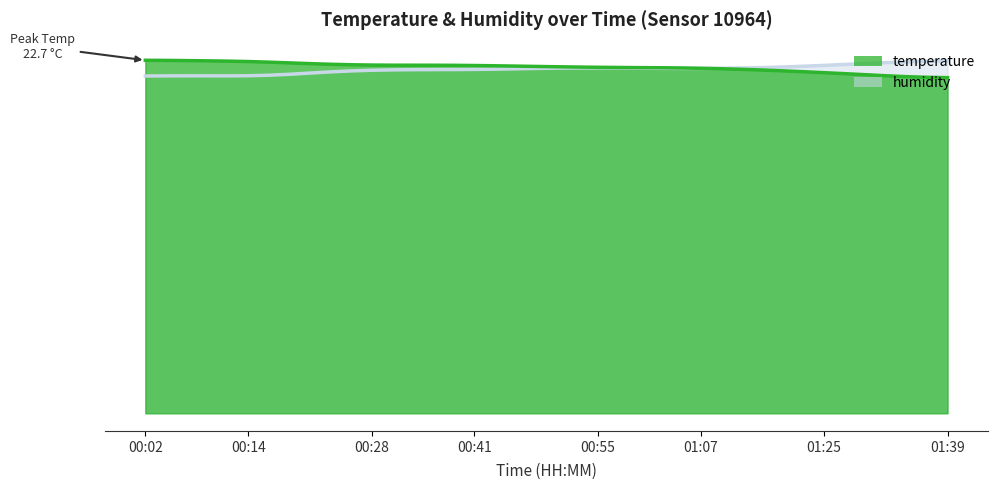

What is the difference between the second highest and second lowest values?

1.1